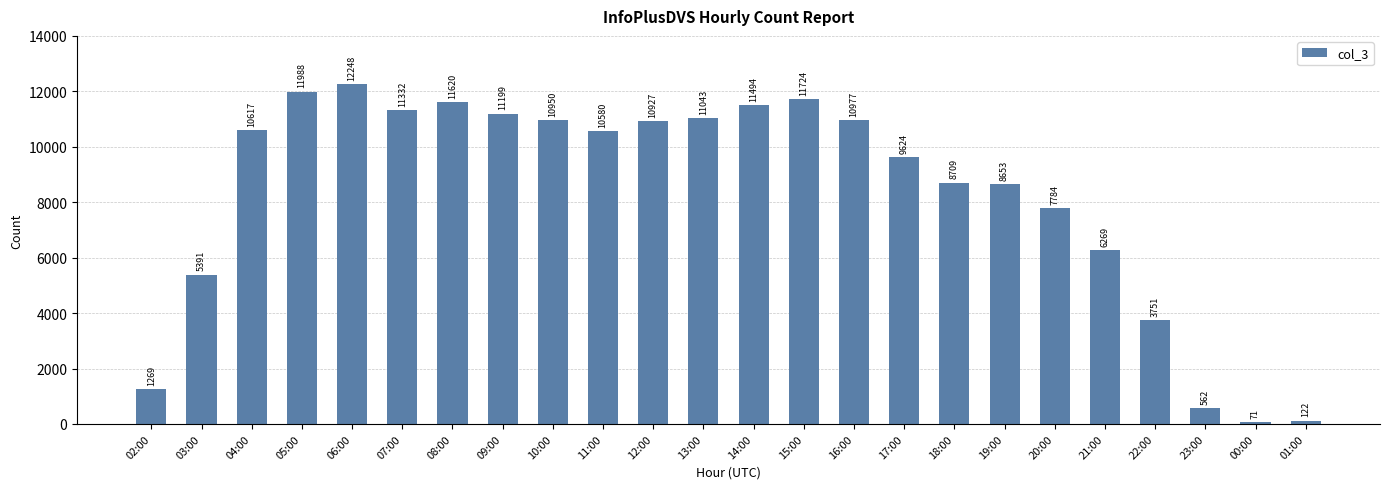

Reading right to left, list all the values displayed in this chart.

122	71	562	3751	6269	7784	8653	8709	9624	10977	11724	11494	11043	10927	10580	10950	11199	11620	11332	12248	11988	10617	5391	1269